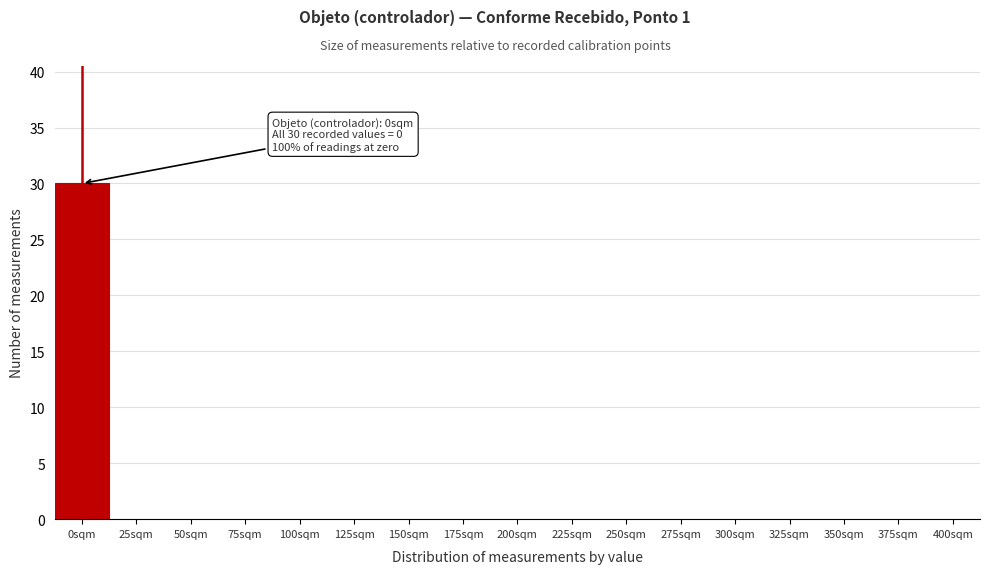

Reading left to right, list all the values displayed in this chart.

0sqm=30	25sqm=0	50sqm=0	75sqm=0	100sqm=0	125sqm=0	150sqm=0	175sqm=0	200sqm=0	225sqm=0	250sqm=0	275sqm=0	300sqm=0	325sqm=0	350sqm=0	375sqm=0	400sqm=0